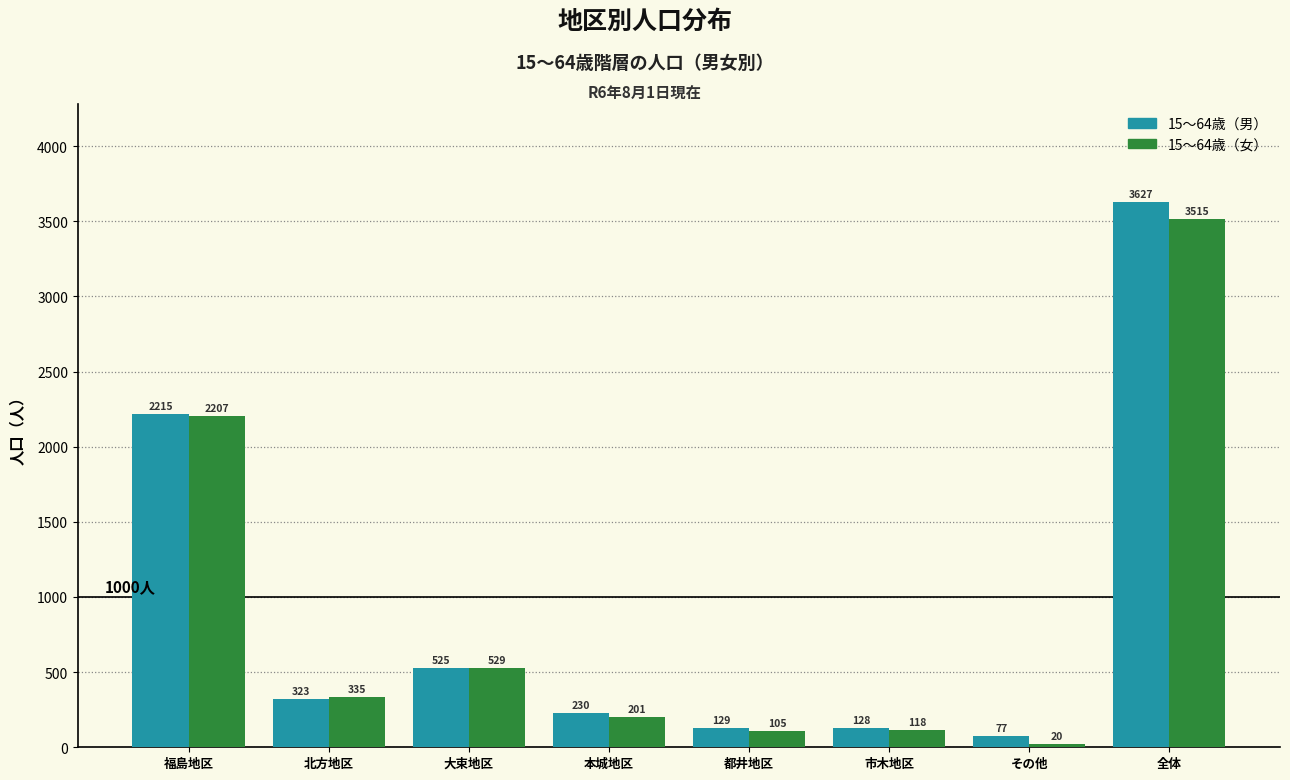

Reading right to left, what are all the values shown in this chart?

15～64歳（男）: 全体=3627	その他=77	市木地区=128	都井地区=129	本城地区=230	大束地区=525	北方地区=323	福島地区=2215
15～64歳（女）: 全体=3515	その他=20	市木地区=118	都井地区=105	本城地区=201	大束地区=529	北方地区=335	福島地区=2207